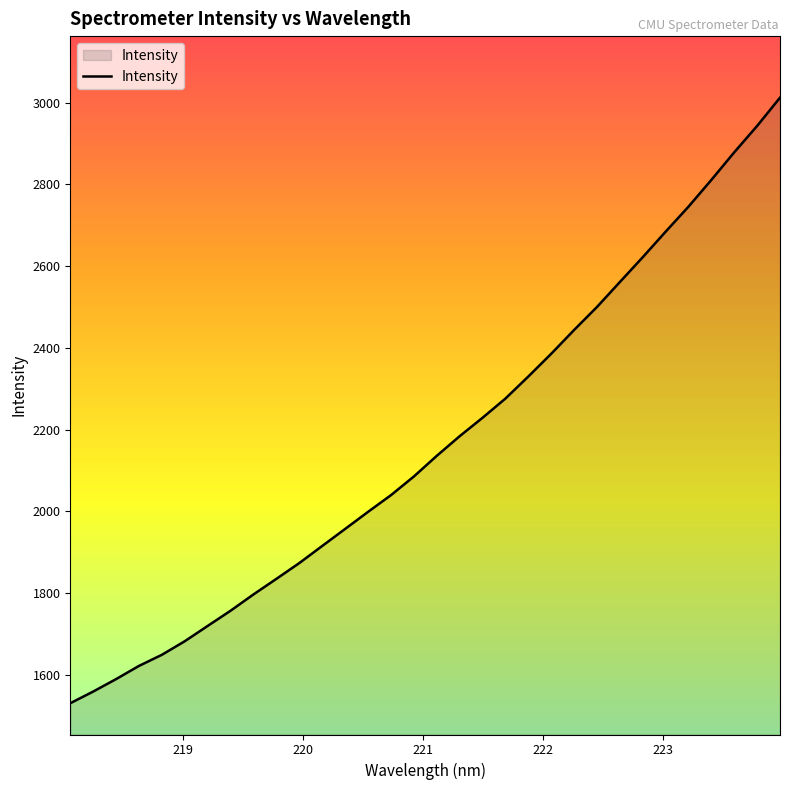

How many categories are shown in the chart?

32